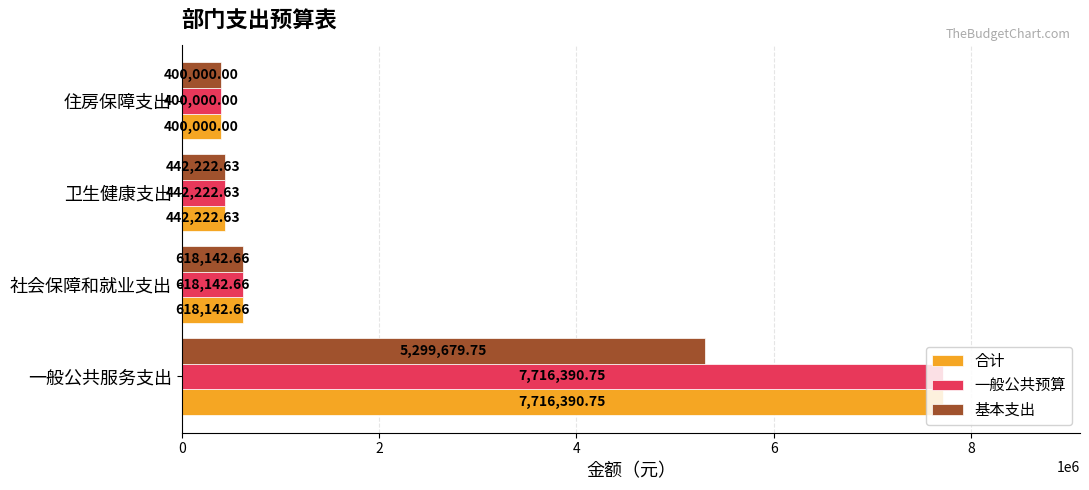

Where is 合计 nearest to the value 4058195?

社会保障和就业支出